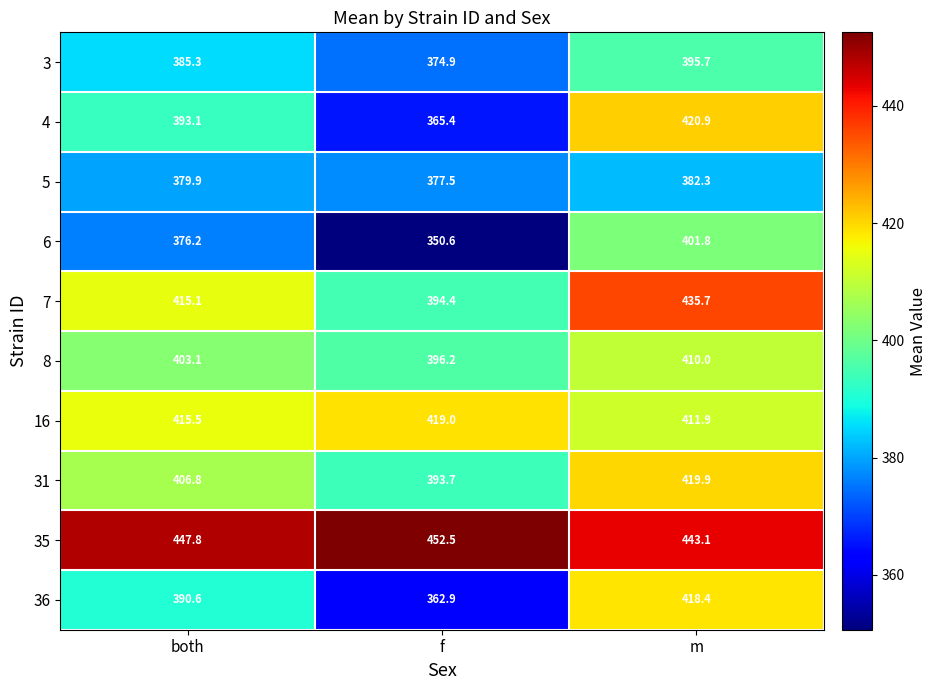

Is it true that 3 equals 395.7 at m?

True